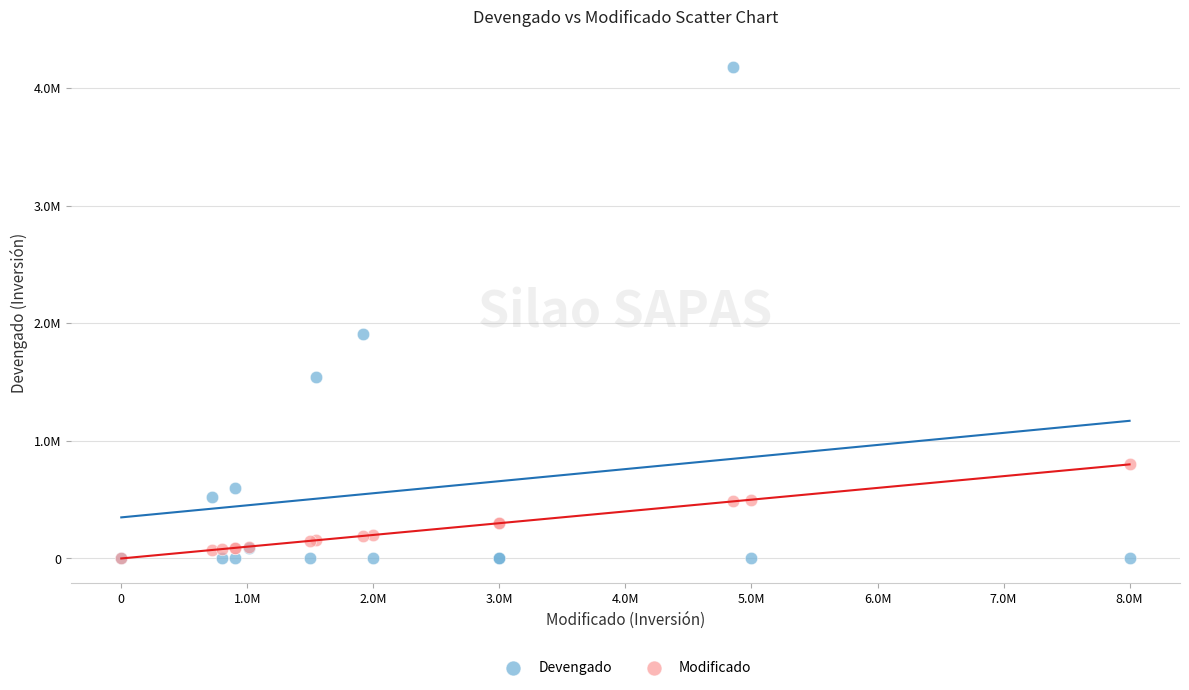

Which series has the widest spread of Y values?

Devengado